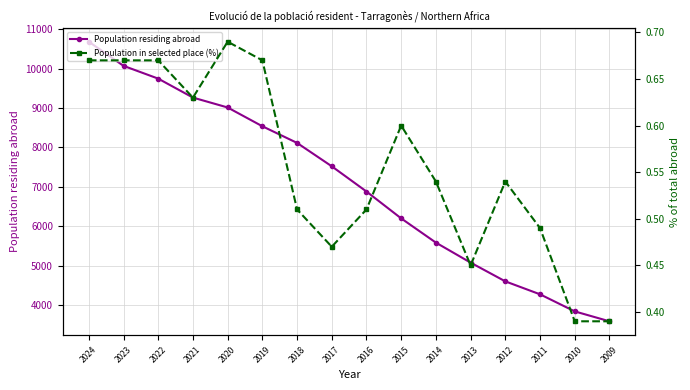

Which series has the widest spread of values?

Population residing abroad